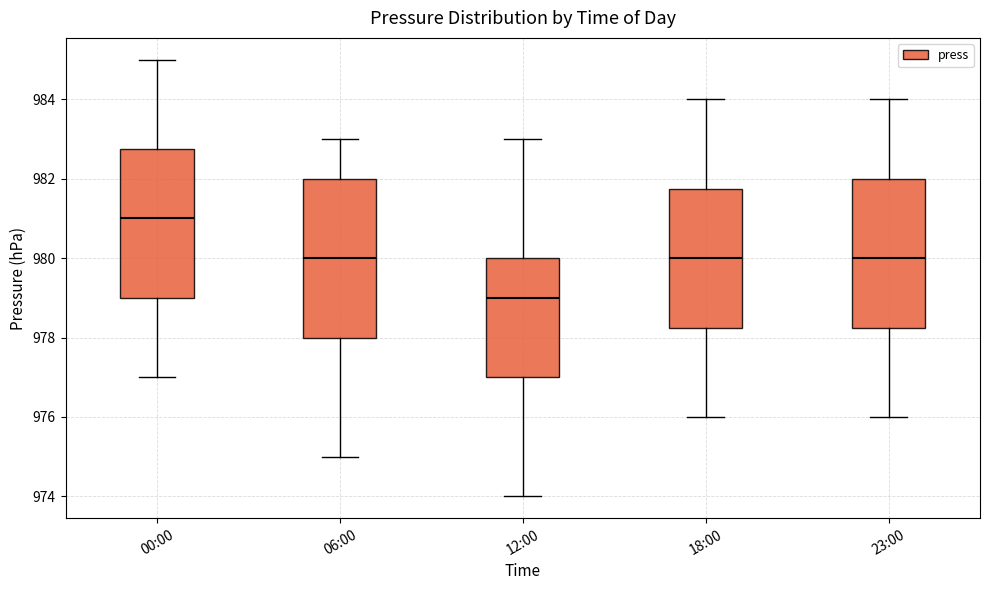

Which box is the tallest, from its lower edge to its upper edge?

06:00